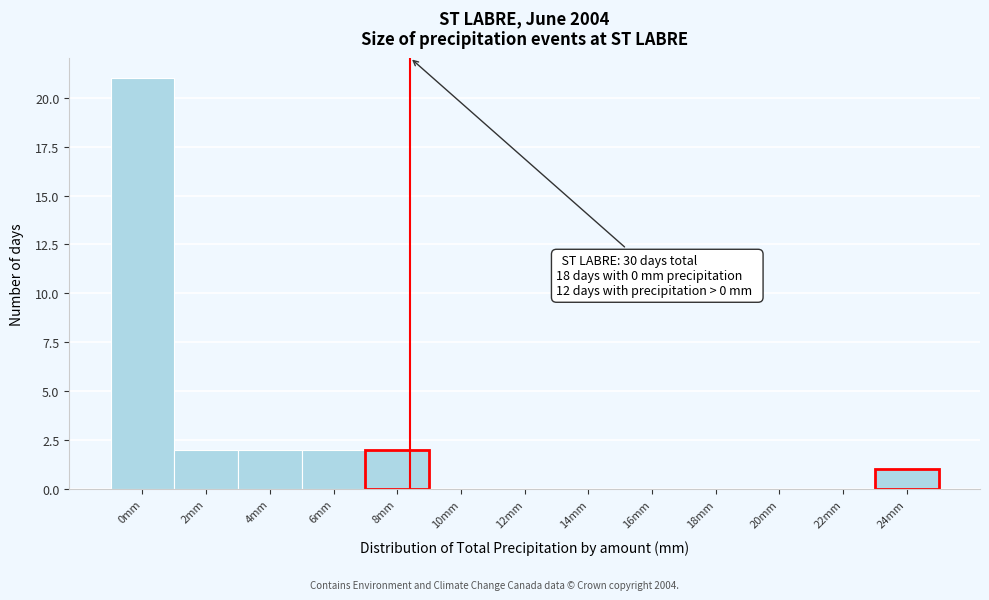

Reading left to right, list all the values displayed in this chart.

0mm=21	2mm=2	4mm=2	6mm=2	8mm=2	10mm=0	12mm=0	14mm=0	16mm=0	18mm=0	20mm=0	22mm=0	24mm=1